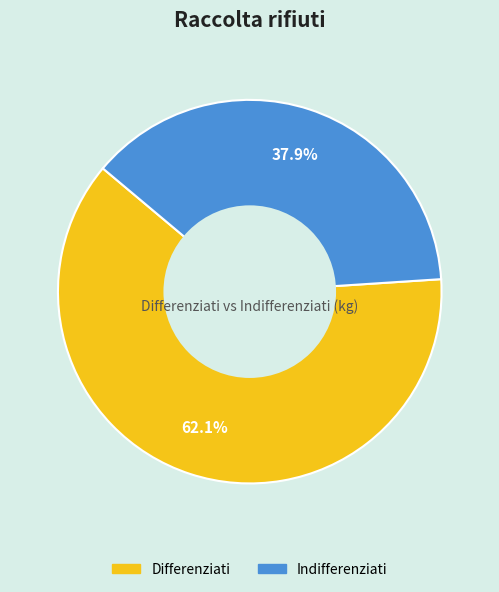

What percentage do Differenziati and Indifferenziati together represent?

100.0%